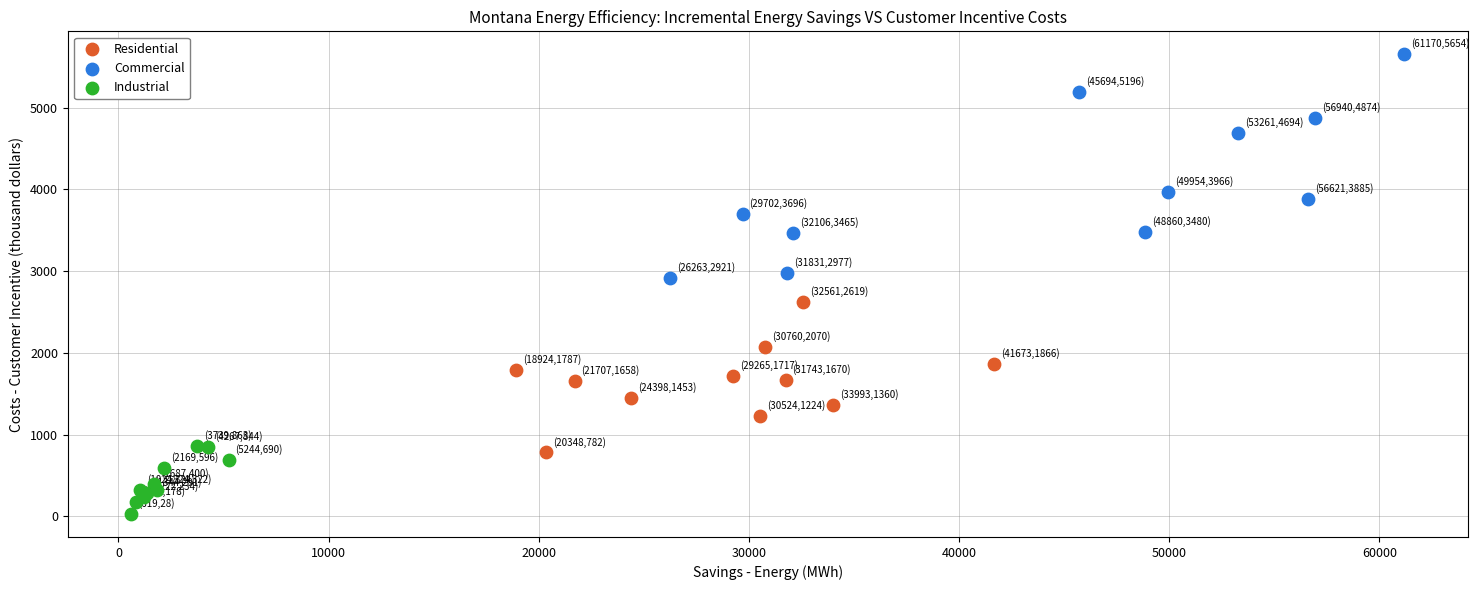

Which series has the widest spread of Y values?

Commercial